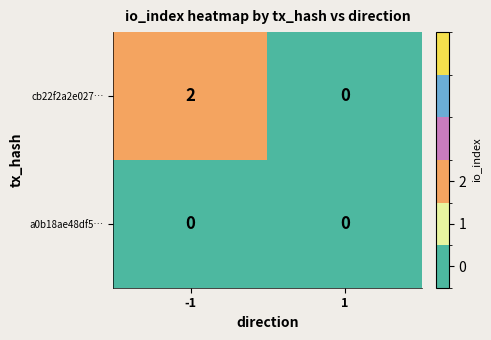

Reading right to left, extract all data points from this chart.

cb22f2a2e027…: 0	2
a0b18ae48df5…: 0	0